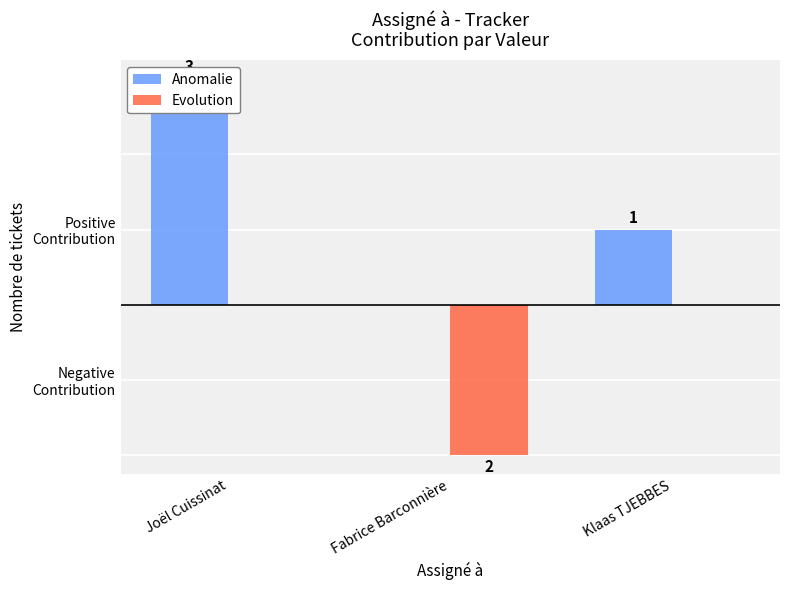

Which has a higher value, Fabrice Barconnière or Joël Cuissinat?

Joël Cuissinat